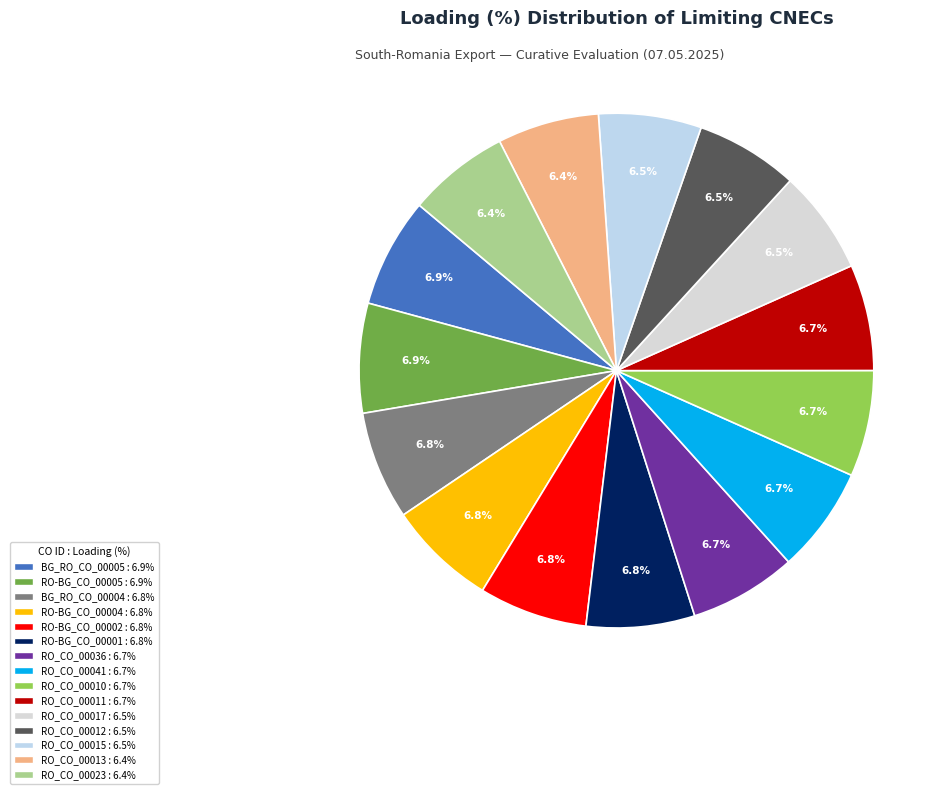

To the nearest percent, what is the combined percentage of RO_CO_00023 and RO-BG_CO_00001?

13%